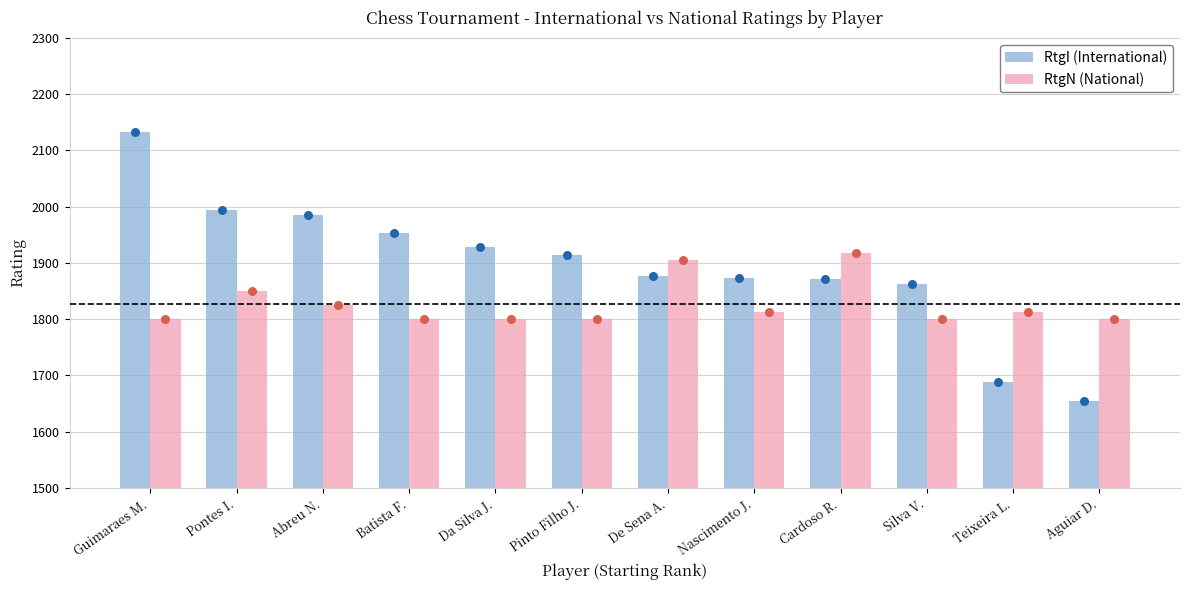

What are all the series names shown in the legend?

RtgI (International), RtgN (National)